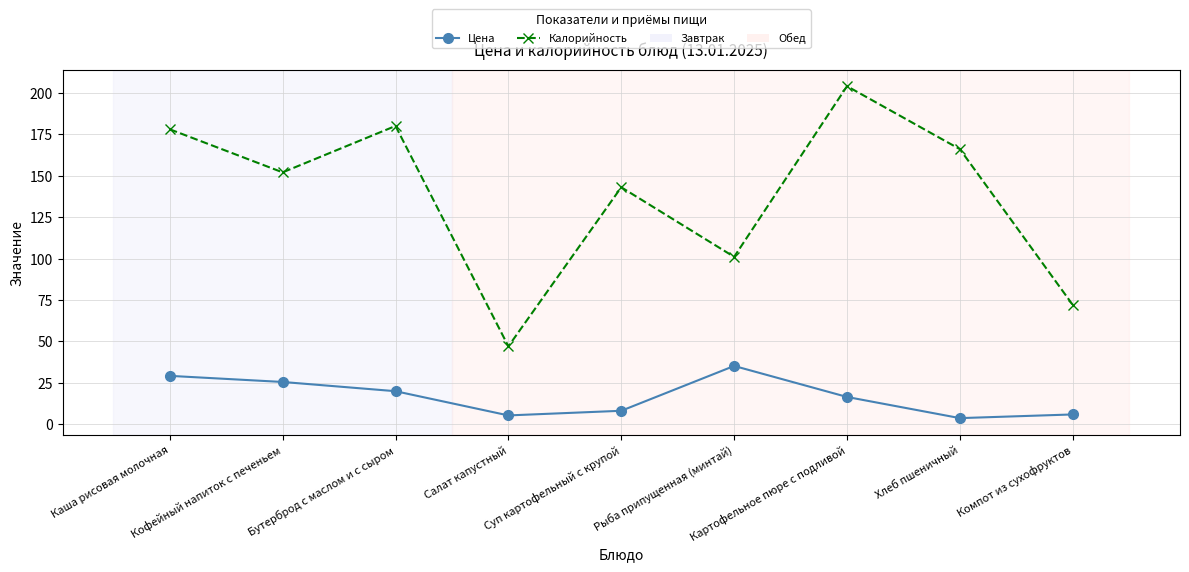

What is the value of the Цена point at the 1st from the left?

29.2